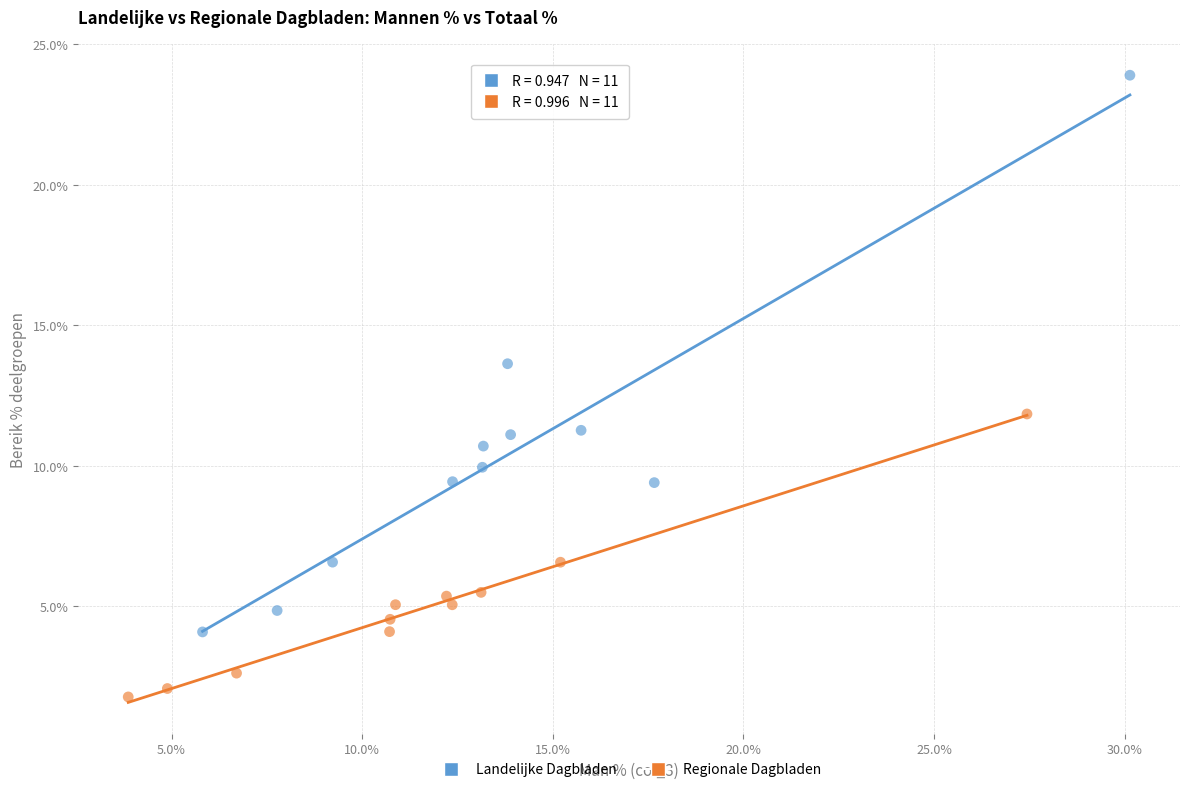

What are all the series names shown in the legend?

Landelijke Dagbladen, Regionale Dagbladen